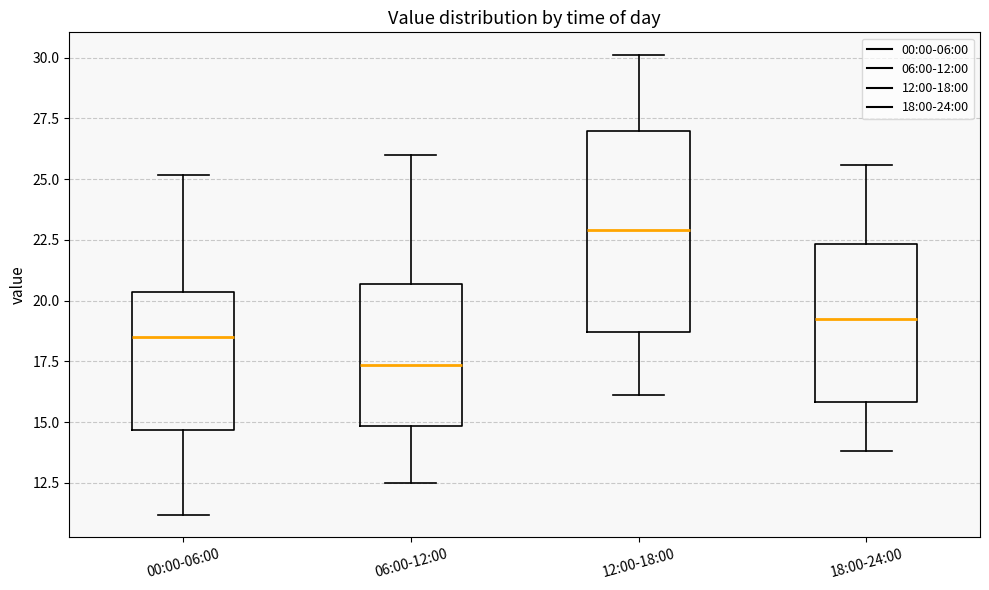

Which box has the highest median line?

12:00-18:00